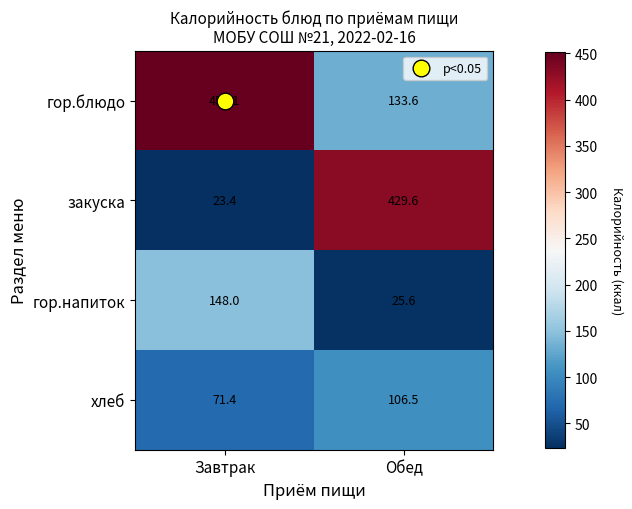

Which label corresponds to the smallest value in the chart?

Завтрак